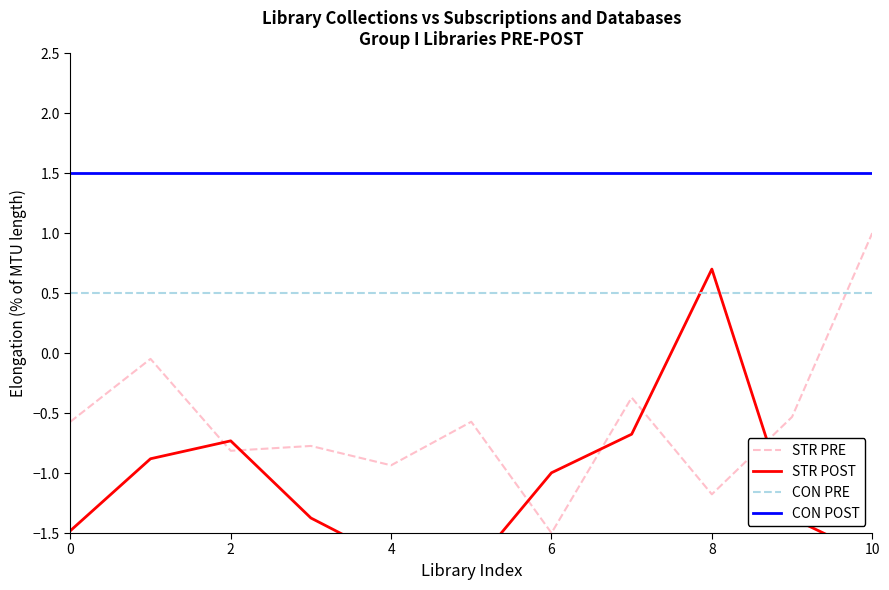

The value of CON PRE at 9 is 0.5. True or false?

True